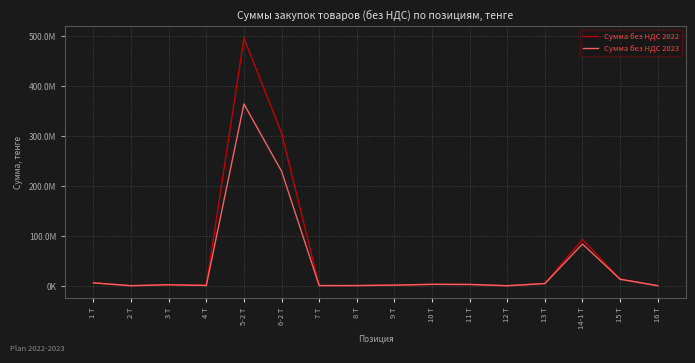

What is the sum of all Сумма без НДС 2023 values?

710943842.9